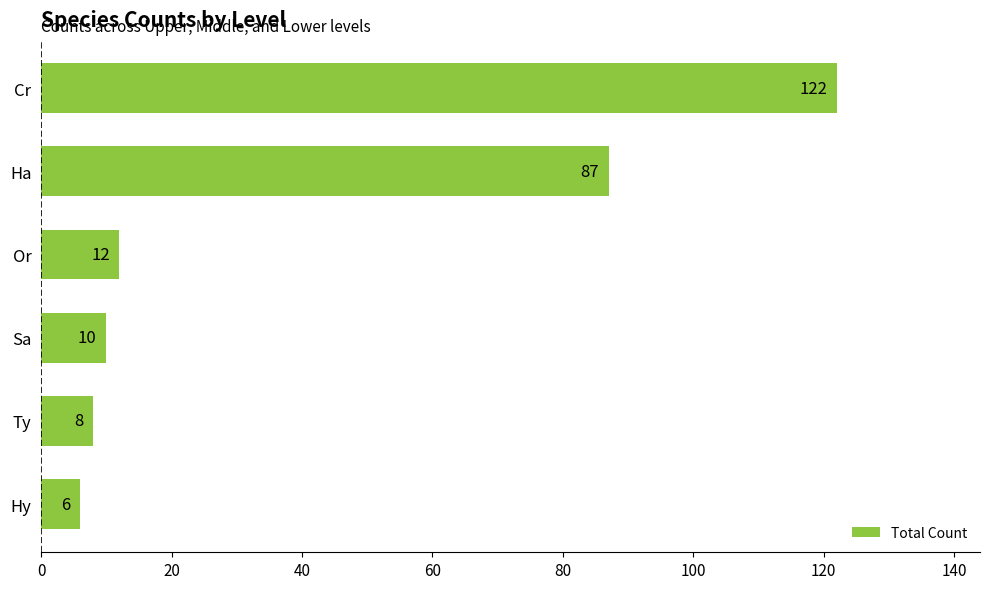

The chart shows a value of 12 at Or. True or false?

True